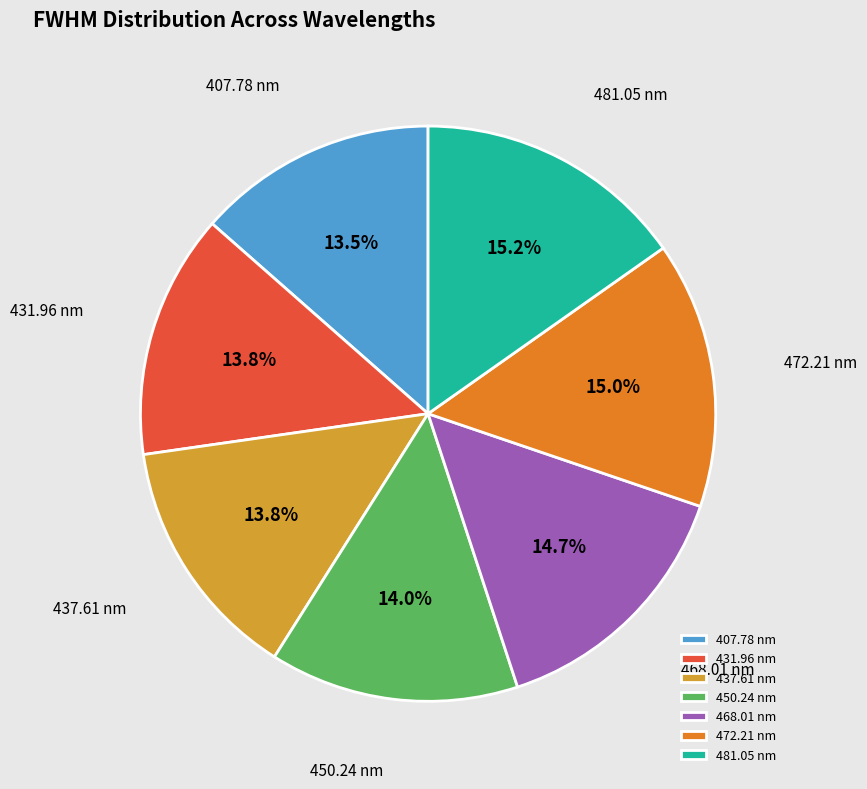

Is 468.01 nm the majority of the pie?

No